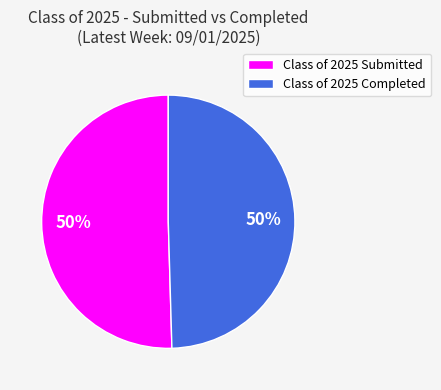

How many segments does this pie chart have?

2